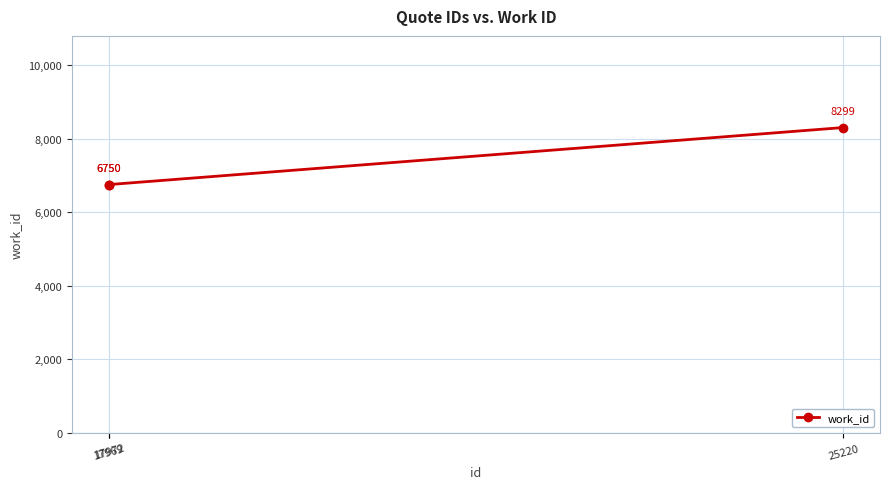

Is this an area chart (filled region under the line)?

No